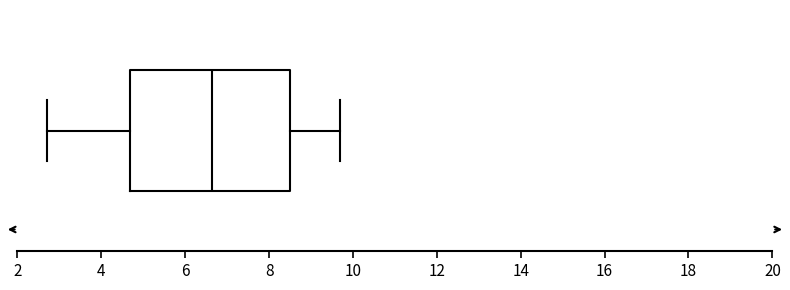

Where is the left edge of the box on the x-axis? The values are not printed on the chart, so give them approximately, as read against the axis.

4.6